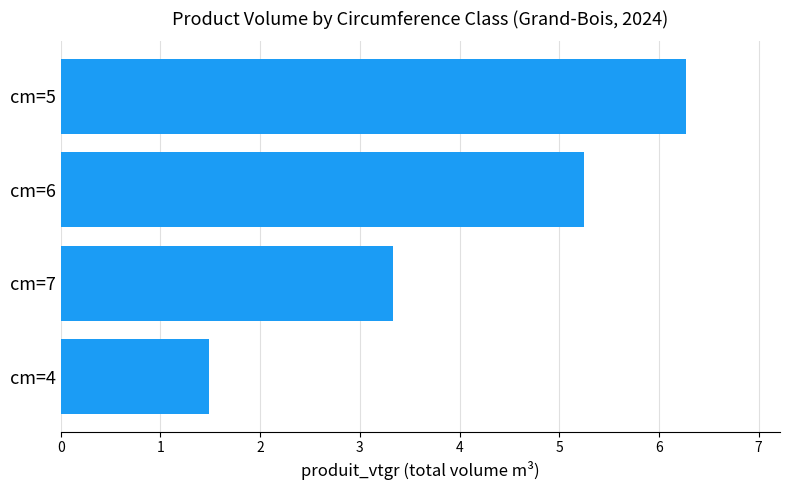

List the labels in order of value, largest first.

cm=5, cm=6, cm=7, cm=4